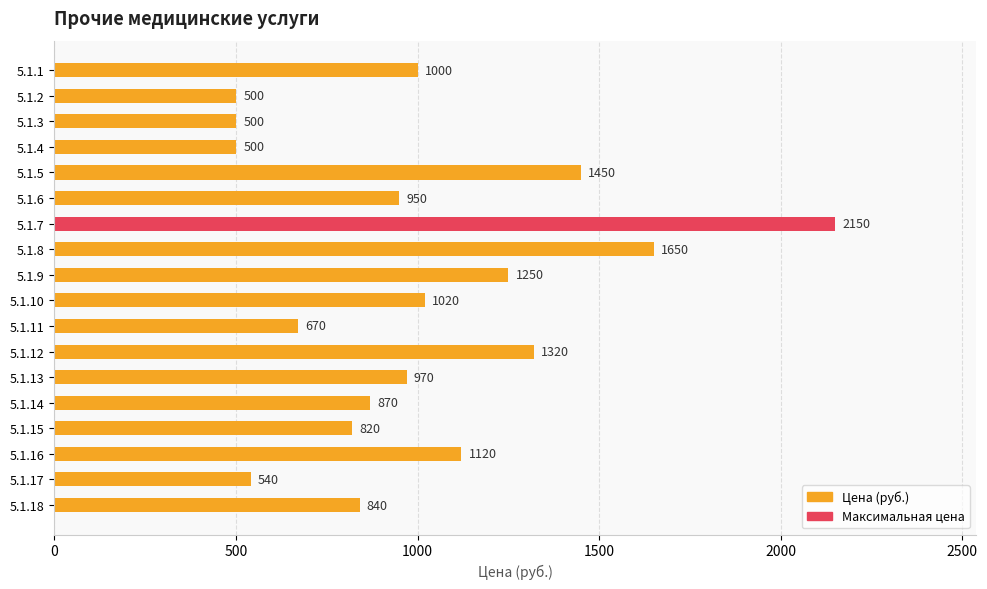

What is the difference between the second highest and second lowest values?

1150